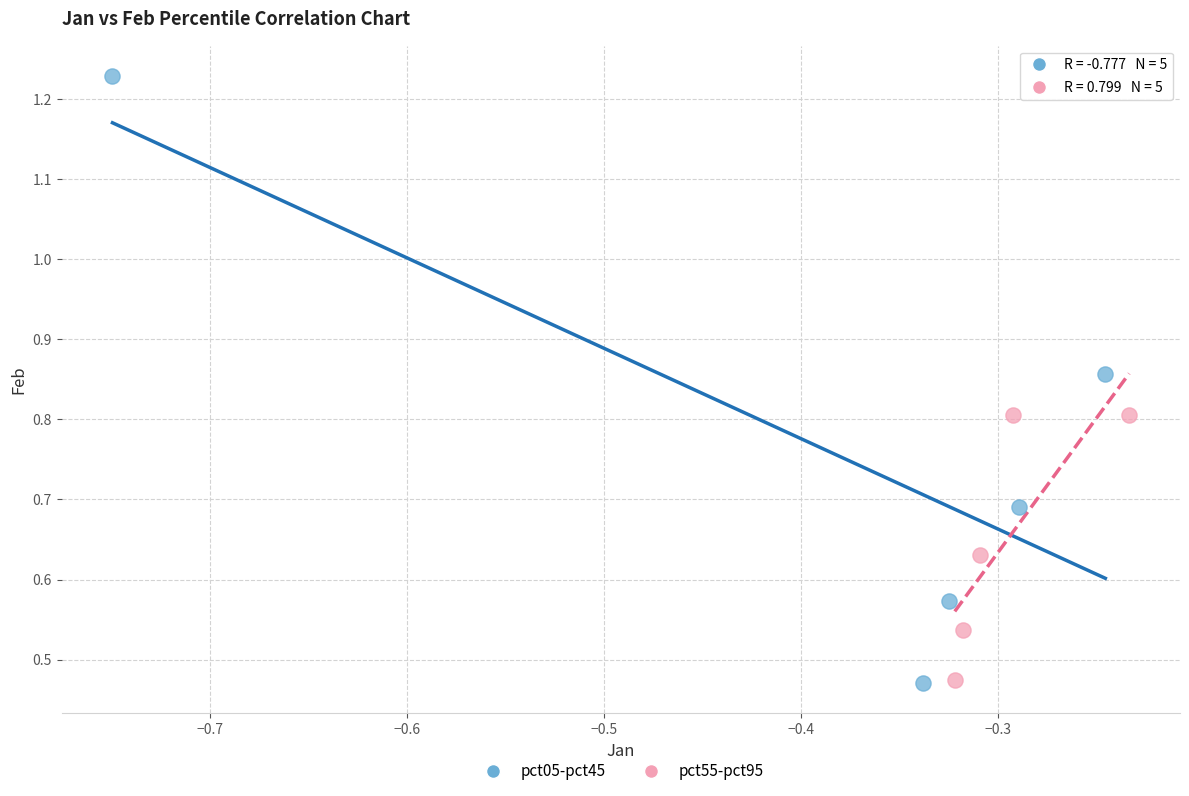

Which series contains the highest Y value?

pct05-pct45